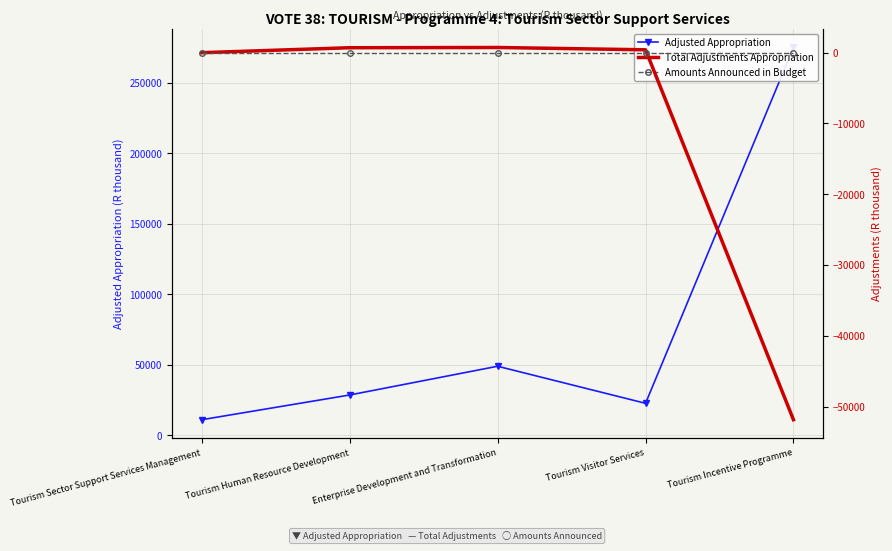

How many values in the Adjusted Appropriation series exceed 28616?

2